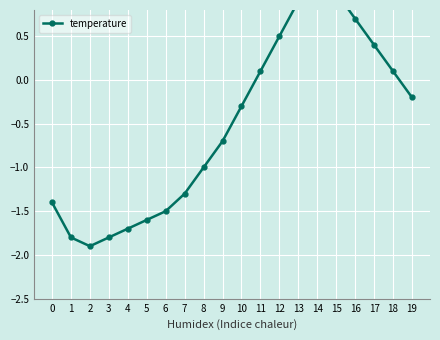

Reading left to right, transcribe all the data shown in this chart.

-1.4	-1.8	-1.9	-1.8	-1.7	-1.6	-1.5	-1.3	-1.0	-0.7	-0.3	0.1	0.5	0.9	1.2	1.0	0.7	0.4	0.1	-0.2